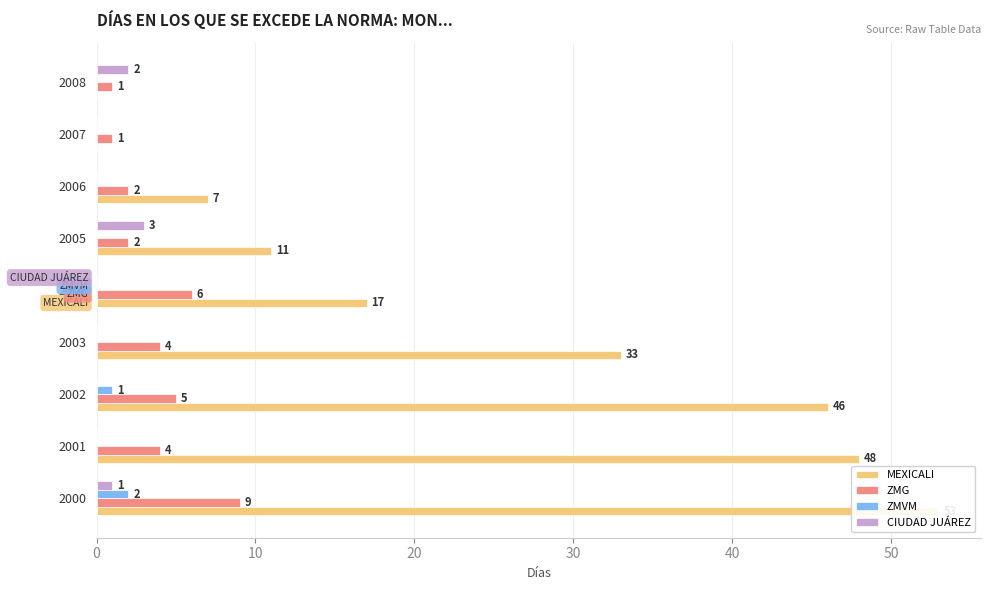

What is the sum of all ZMVM values?

3